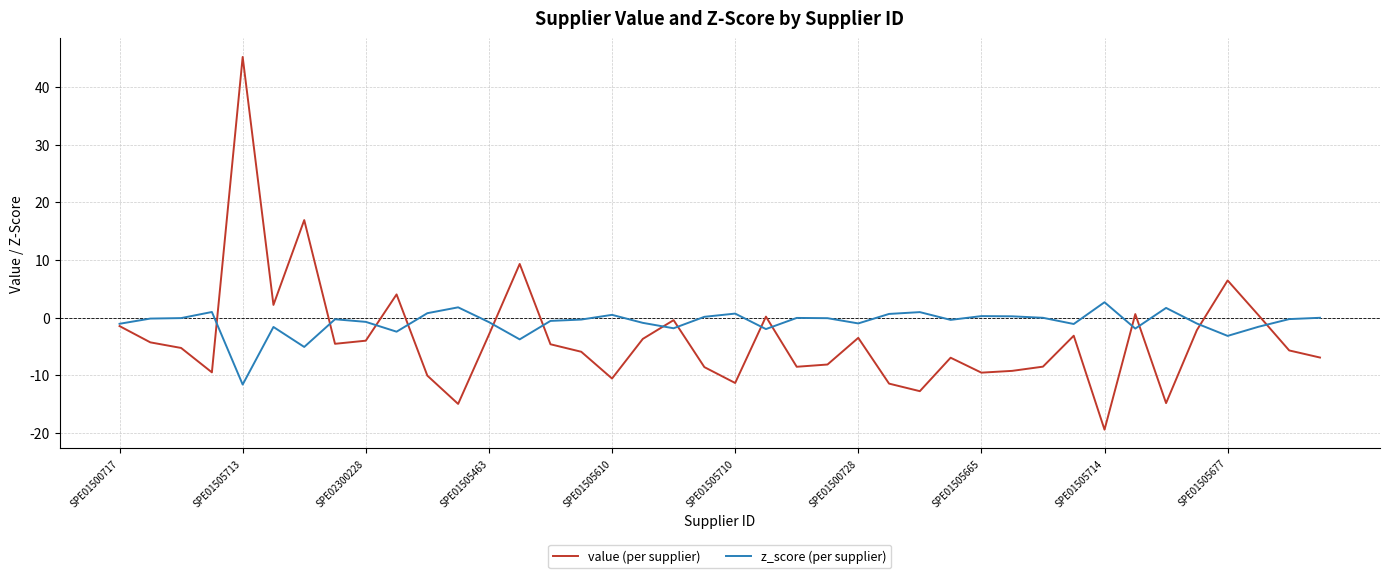

Which series has the largest total across all categories?

z_score (per supplier)